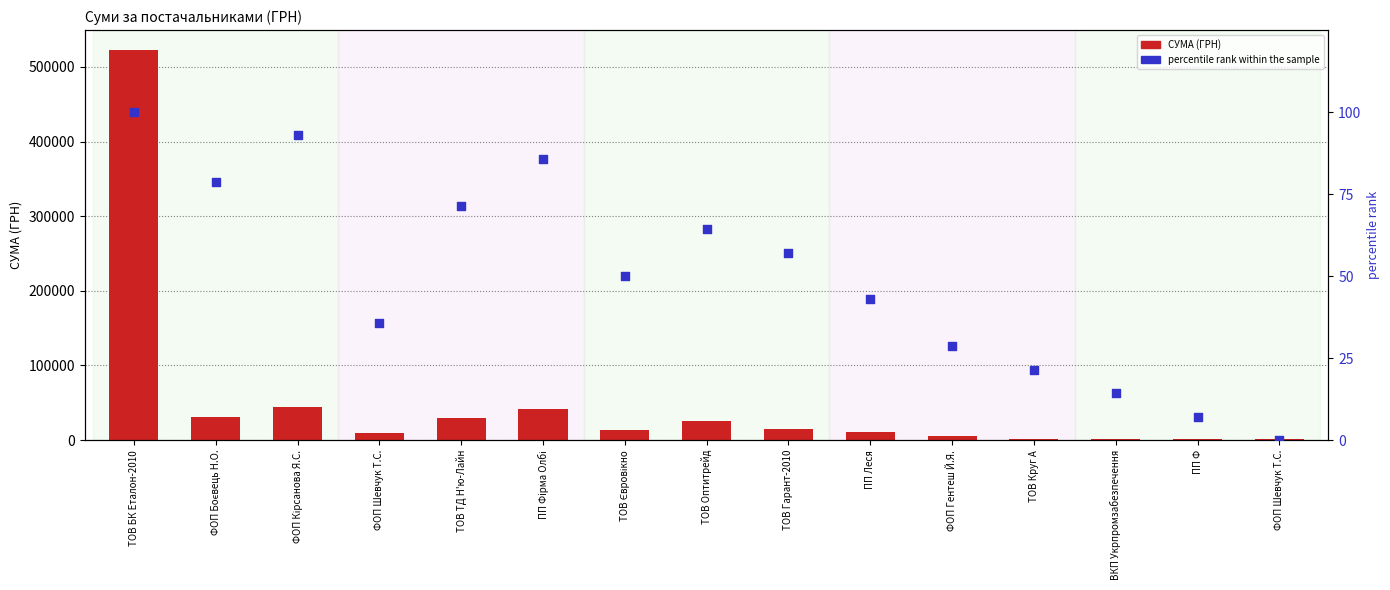

Which series reaches the minimum Y coordinate?

percentile rank within the sample